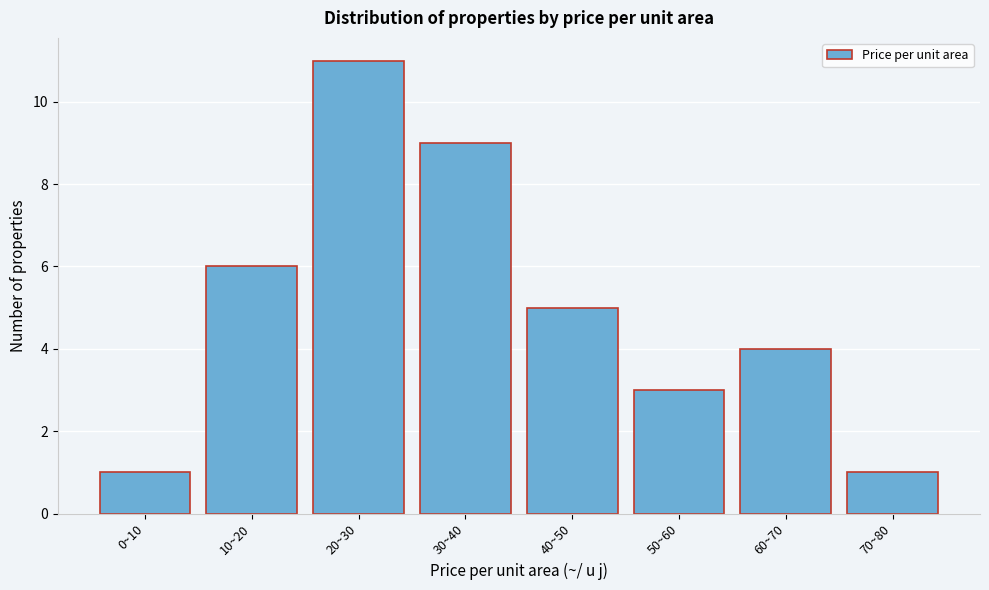

Reading right to left, extract all data points from this chart.

1	4	3	5	9	11	6	1